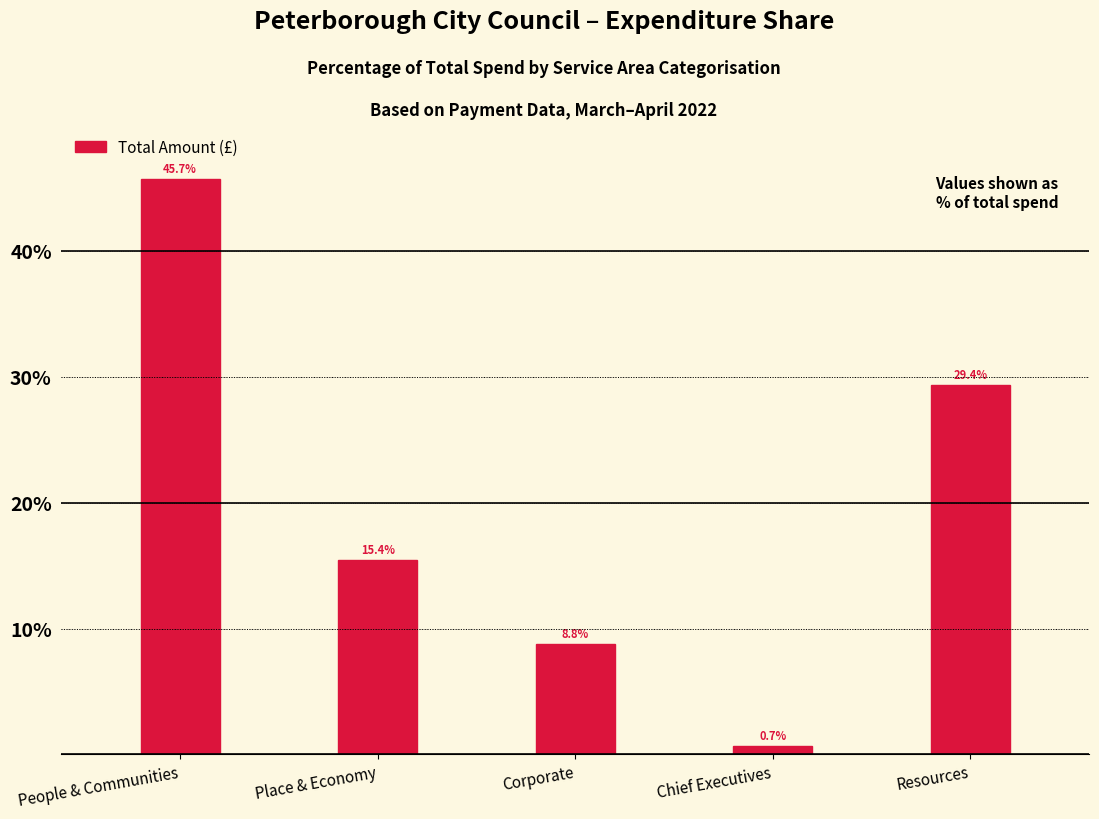

Rank the categories by value from lowest to highest.

Chief Executives, Corporate, Place & Economy, Resources, People & Communities